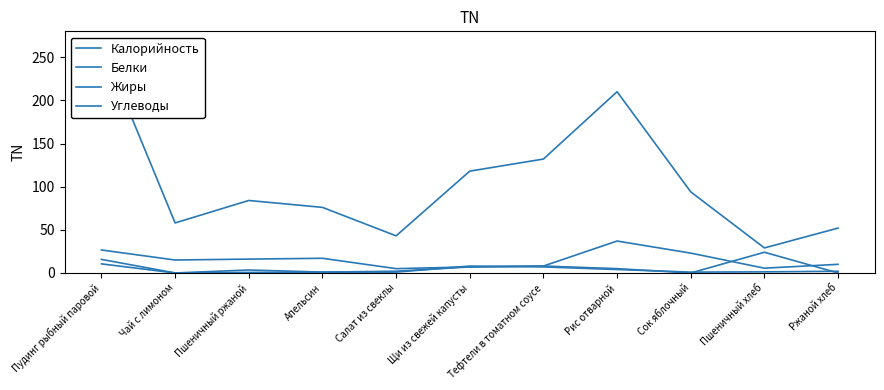

The value of Жиры at Салат из свеклы is 2.0. True or false?

True